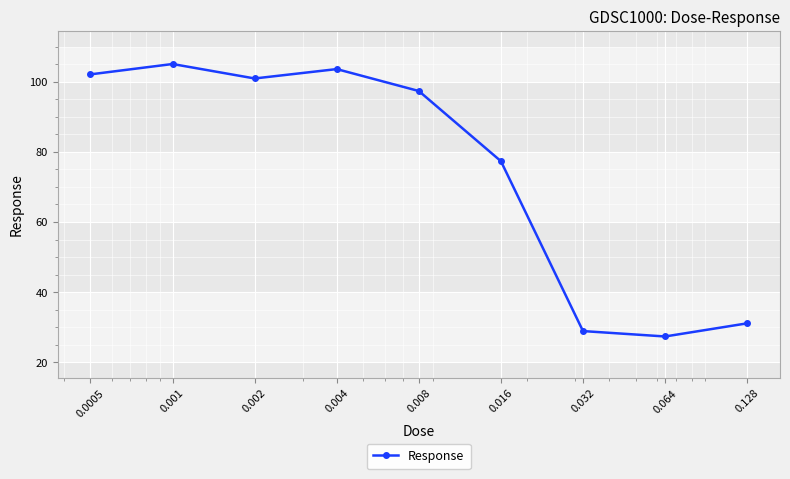

True or false: there are more than 1 points higher than both neighbors.

True